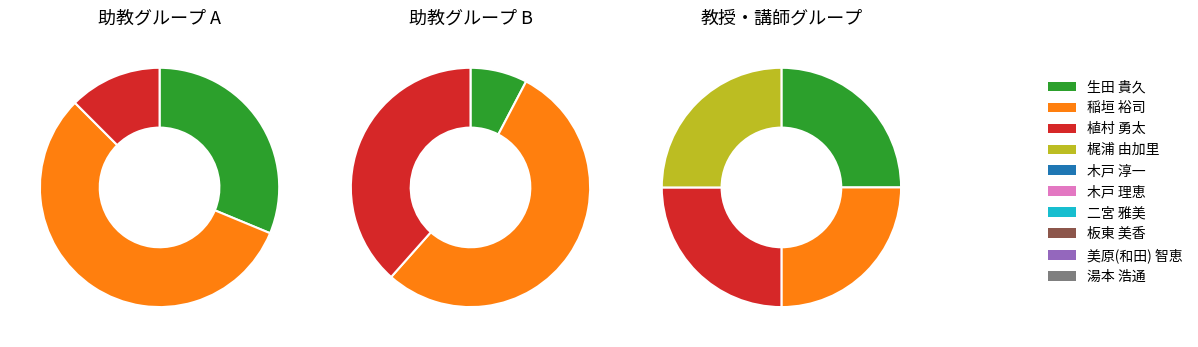

How many slices are in this pie chart?

10